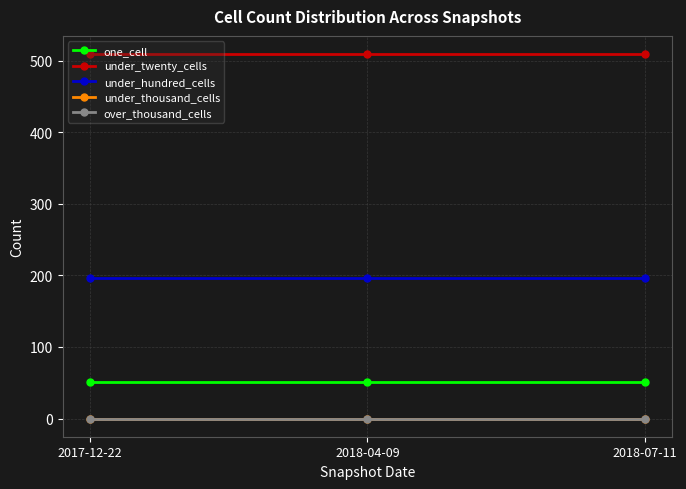

What is the spread (max minus min) of values at 2017-12-22?

509